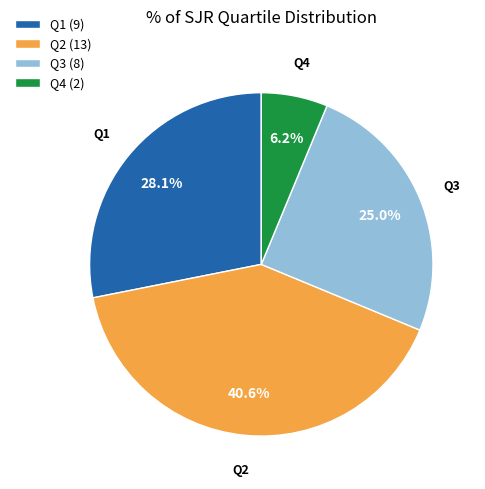

Approximately how many times larger is the value at Q3 compared to Q4?

4.0